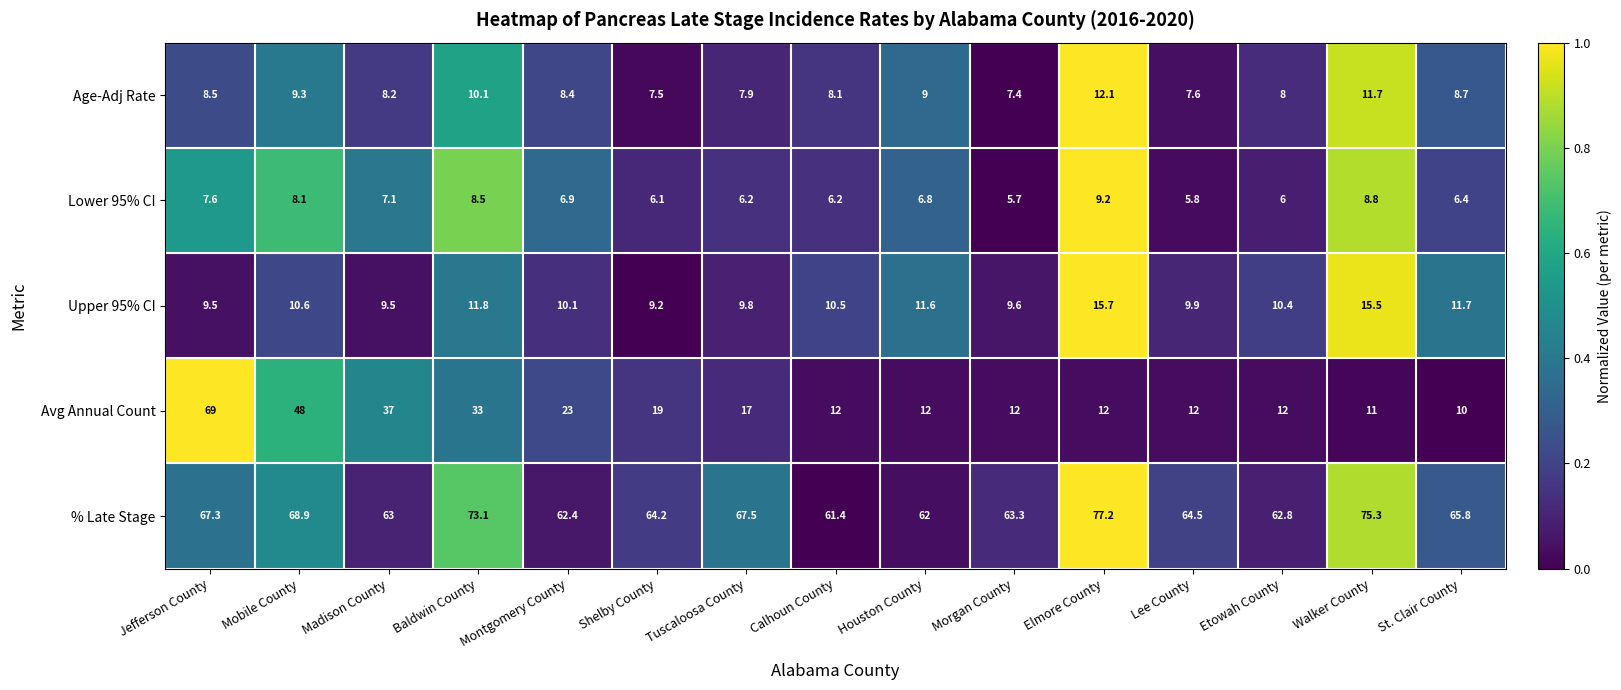

At which category does the chart reach its minimum across all series?

Morgan County